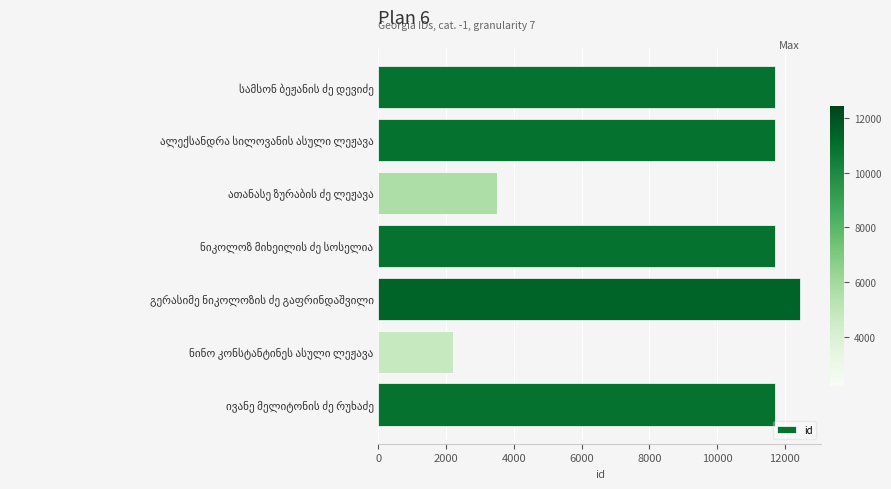

What is the greatest value displayed?

12448